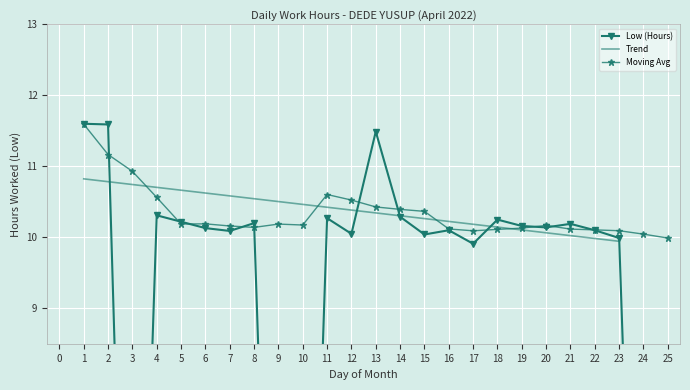

What is the difference between the second highest and minimum values?

11.6